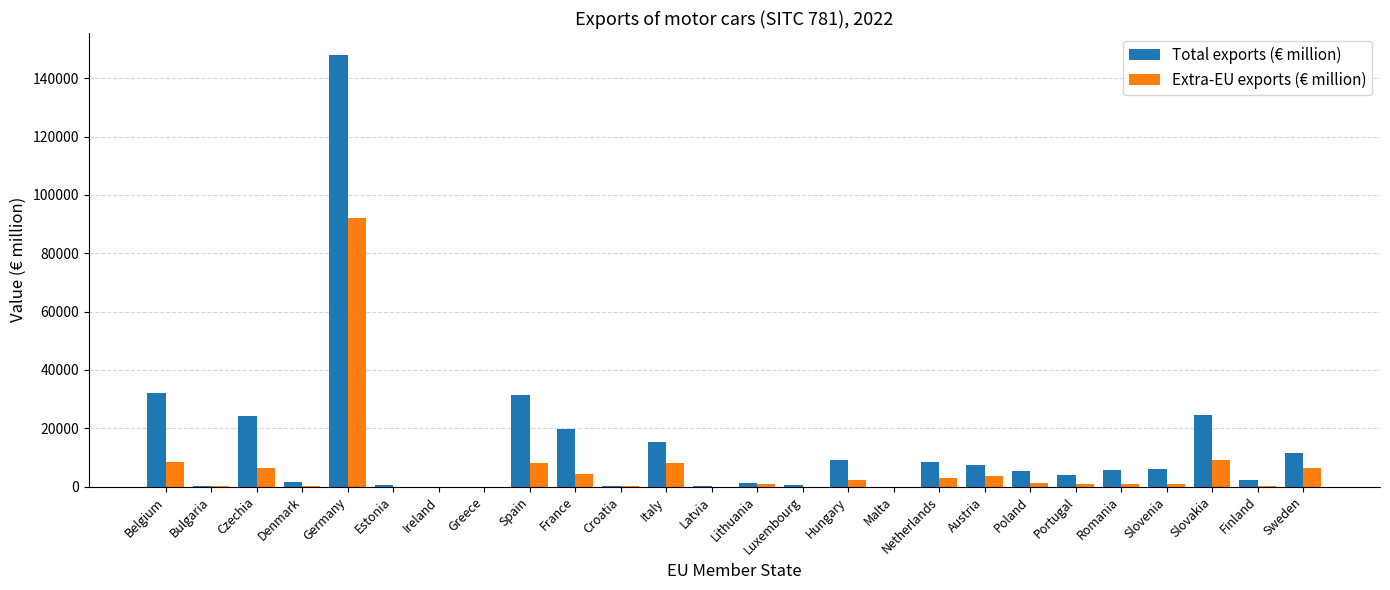

How many groups of bars are there?

26